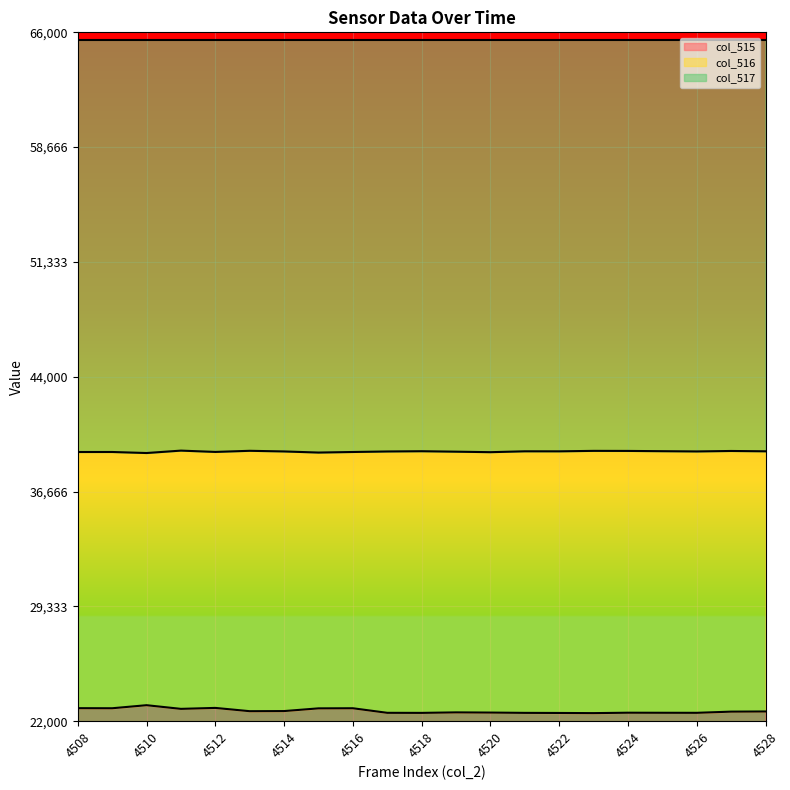

How many categories are shown in the chart?

21